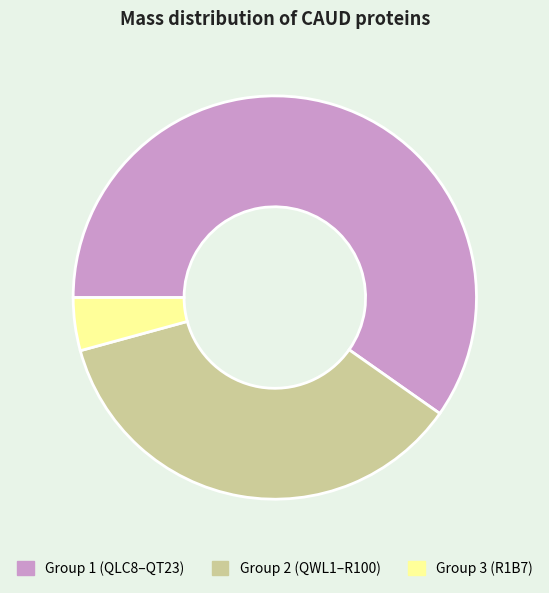

Count the number of slices in the pie.

3